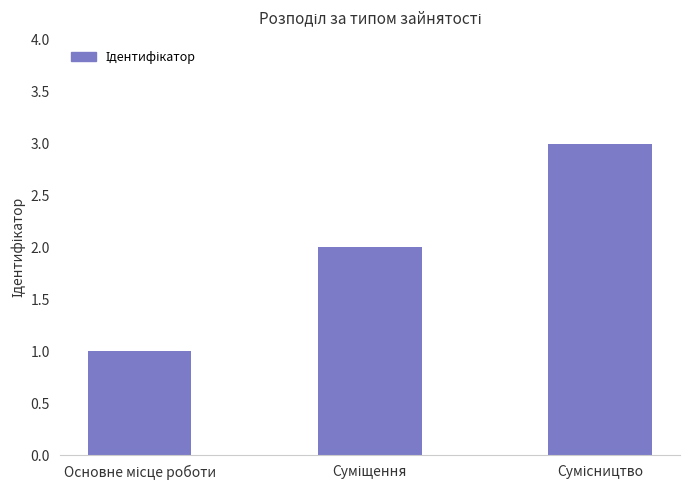

What is the greatest value displayed?

3